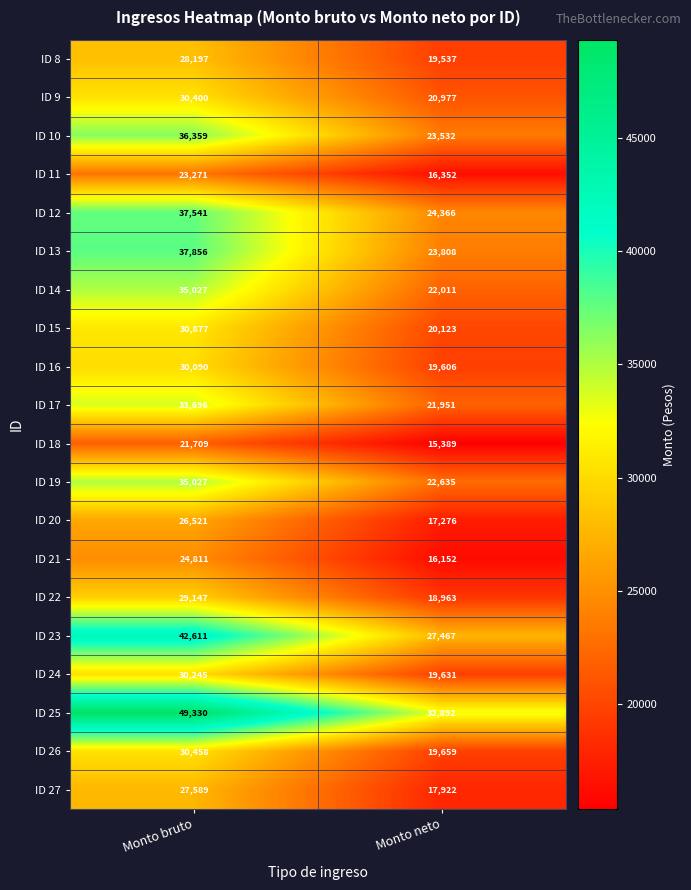

The ID 27 series shows 27841 at Monto neto. True or false?

False